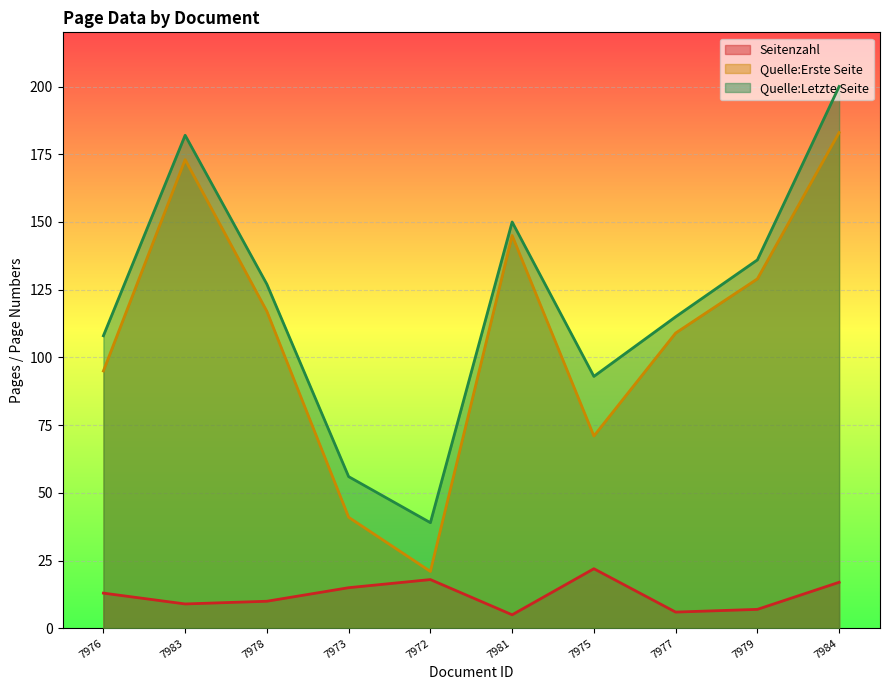

What is the minimum value shown in the chart?

5